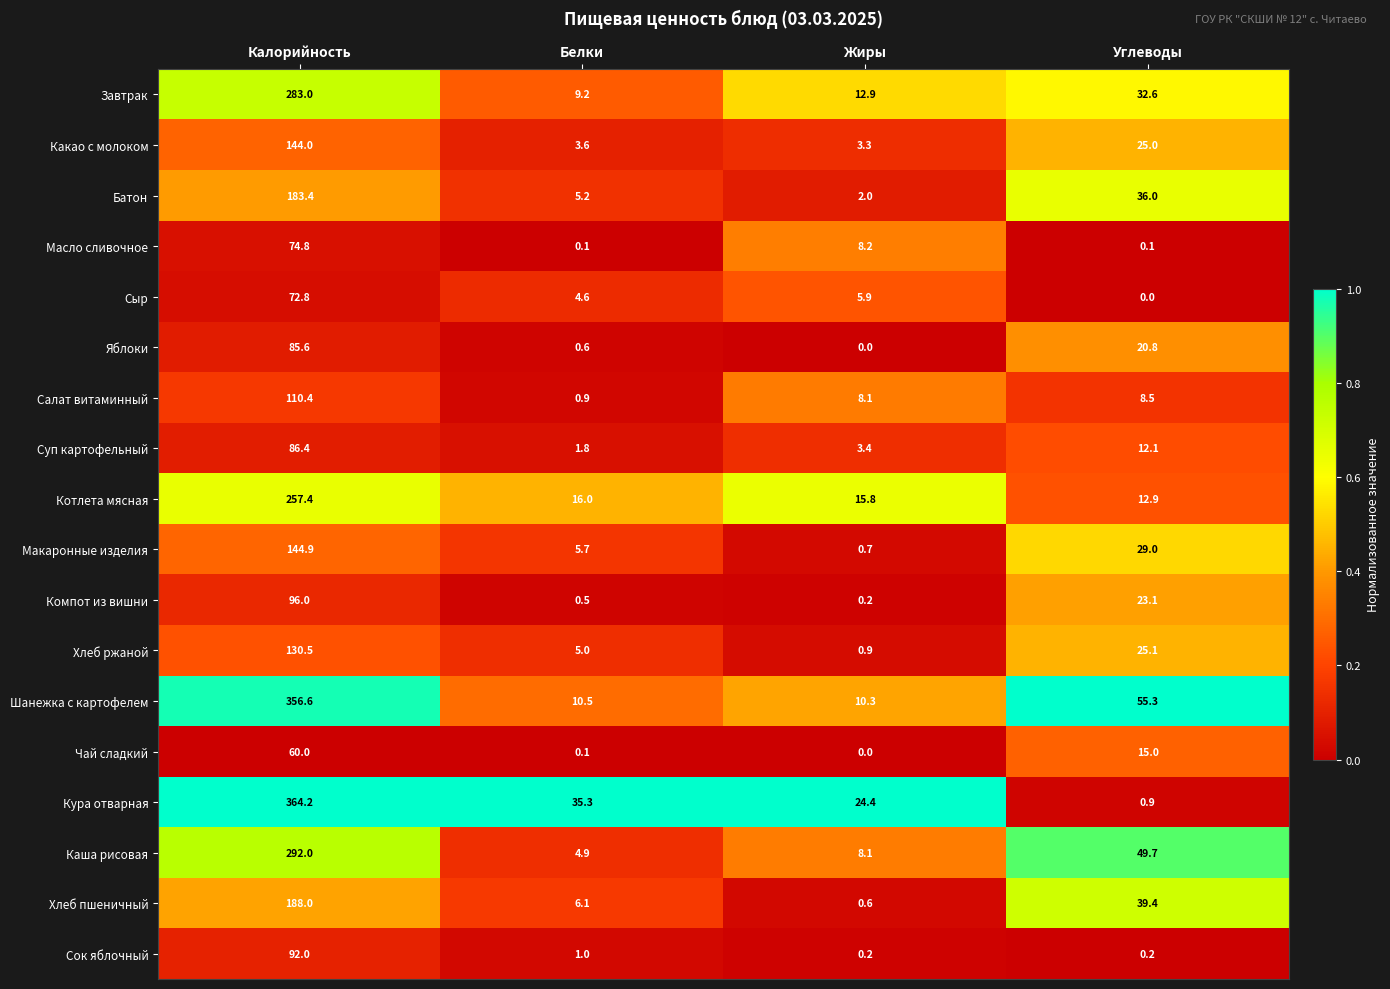

How many values in the Суп картофельный series exceed 12?

2